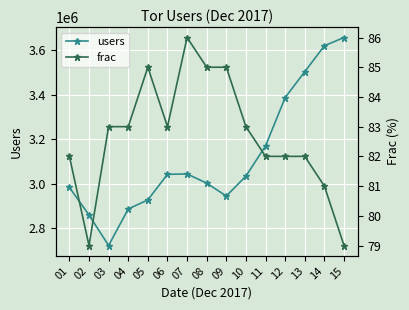

True or false: frac and users intersect in this chart.

False